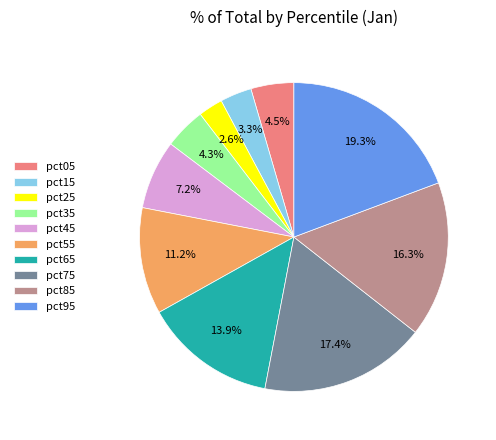

How much of the chart is everything except pct05?

95.5%